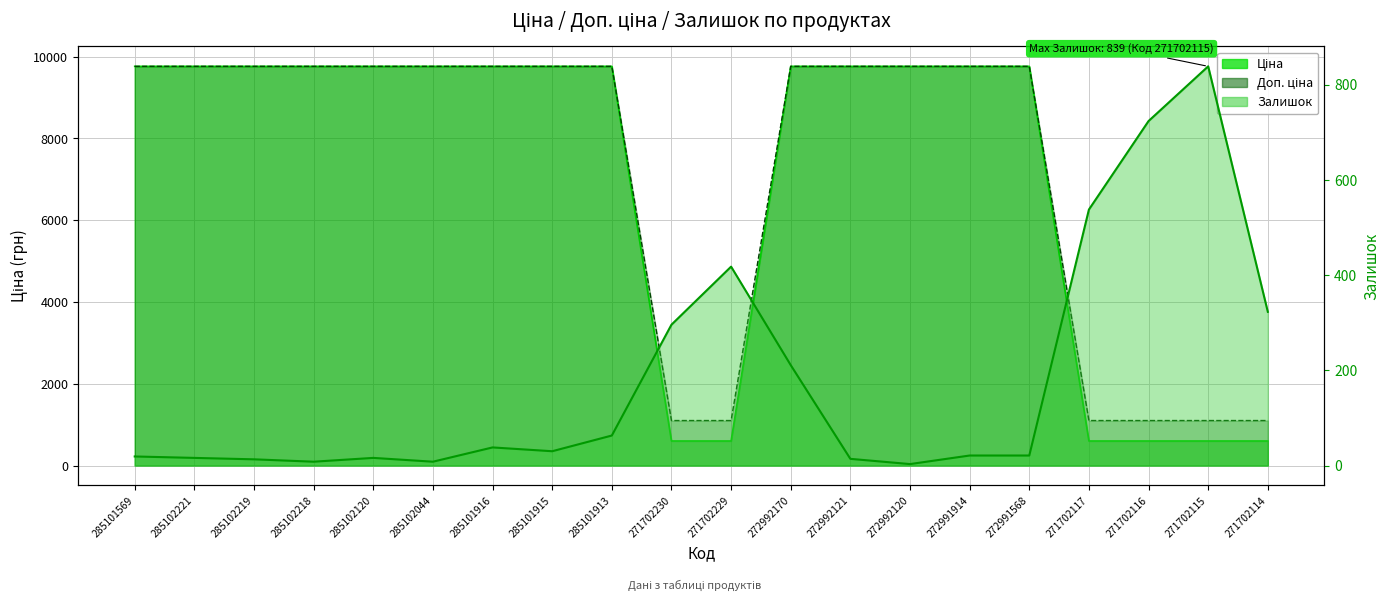

Read the Доп. ціна value at 285101915.

9764.4